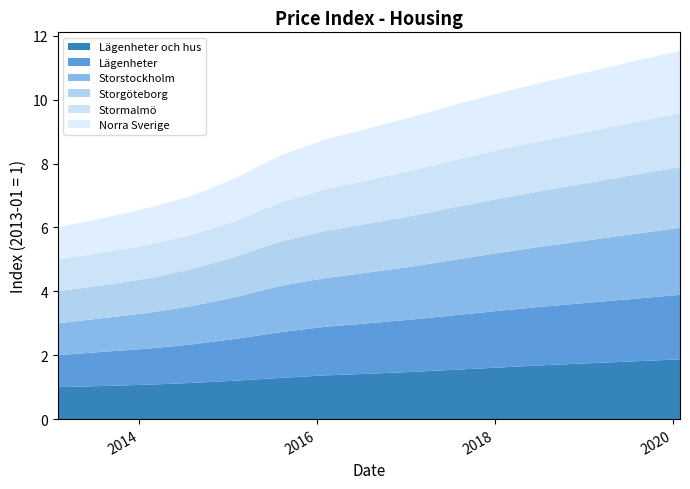

Reading left to right, extract all data points from this chart.

Lägenheter och hus: 1.0	1.0	1.1	1.1	1.2	1.3	1.4	1.4	1.5	1.6	1.6	1.7	1.8	1.8	1.9
Lägenheter: 1.0	1.1	1.1	1.2	1.3	1.4	1.5	1.6	1.6	1.7	1.8	1.8	1.9	2.0	2.0
Storstockholm: 1.0	1.1	1.1	1.2	1.3	1.4	1.5	1.6	1.7	1.7	1.8	1.9	2.0	2.0	2.1
Storgöteborg: 1.0	1.0	1.1	1.2	1.3	1.4	1.5	1.5	1.6	1.6	1.7	1.8	1.8	1.9	1.9
Stormalmö: 1.0	1.0	1.1	1.1	1.1	1.2	1.3	1.4	1.4	1.5	1.5	1.6	1.6	1.6	1.7
Norra Sverige: 1.0	1.1	1.1	1.2	1.3	1.5	1.6	1.6	1.7	1.7	1.8	1.8	1.9	1.9	1.9